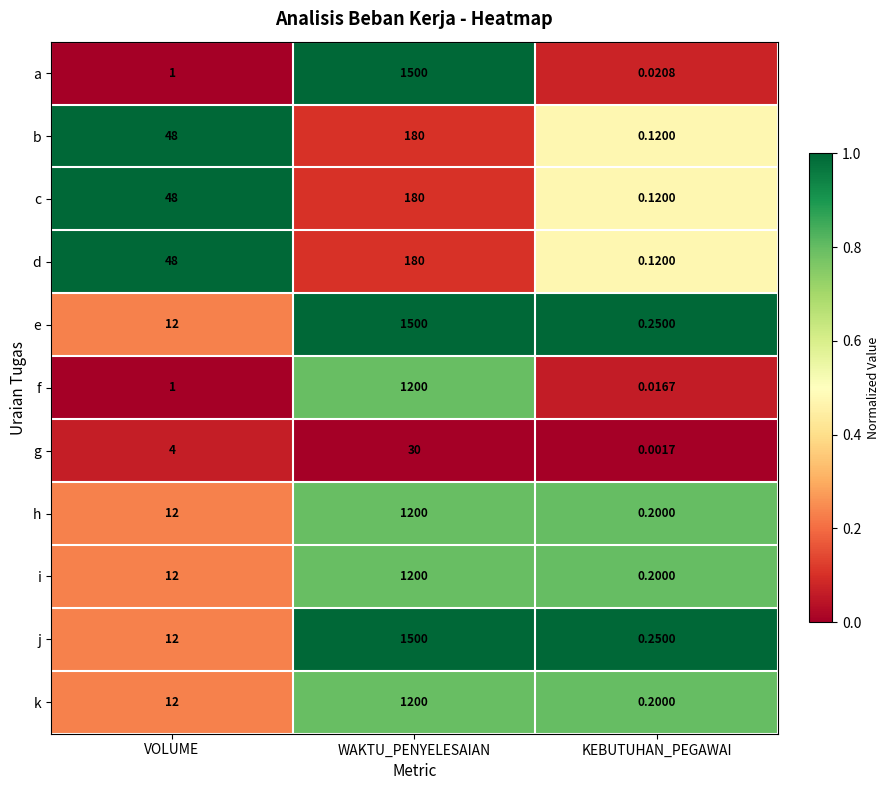

List the labels in order of d value, smallest first.

KEBUTUHAN_PEGAWAI, VOLUME, WAKTU_PENYELESAIAN